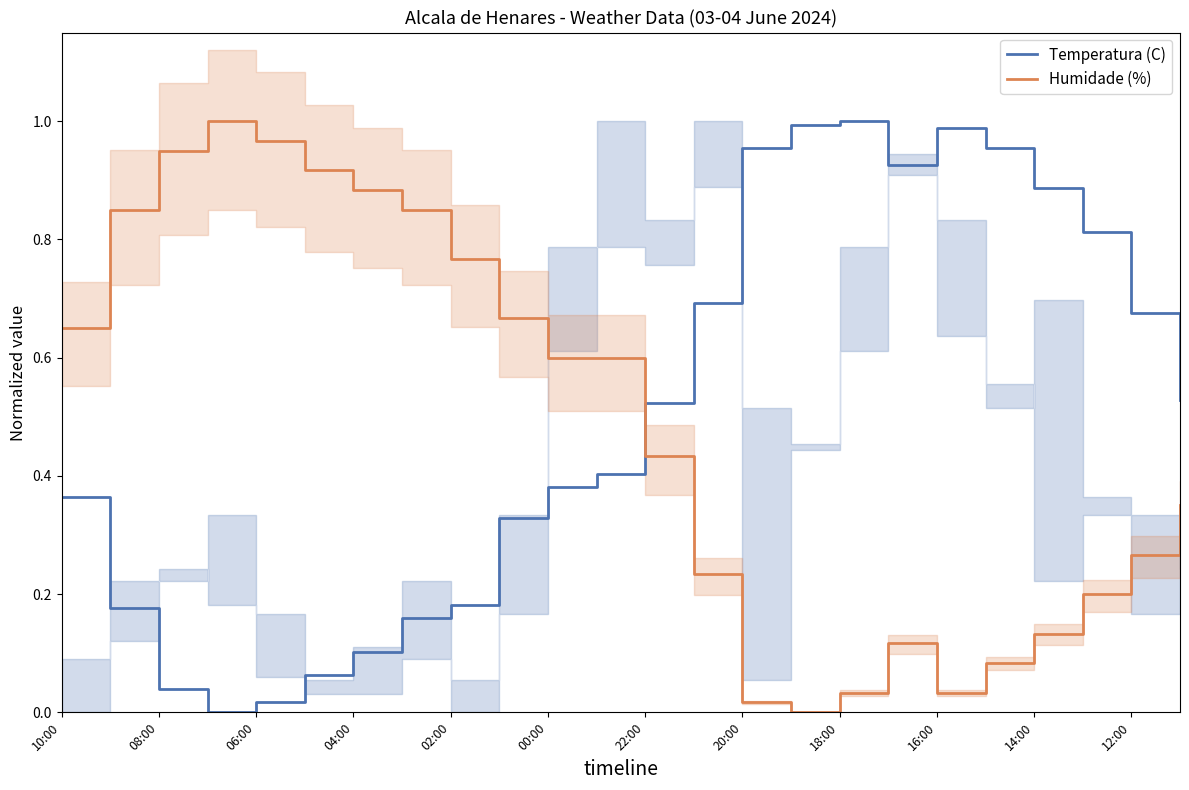

Between 04:00 and 21, which is larger?

21